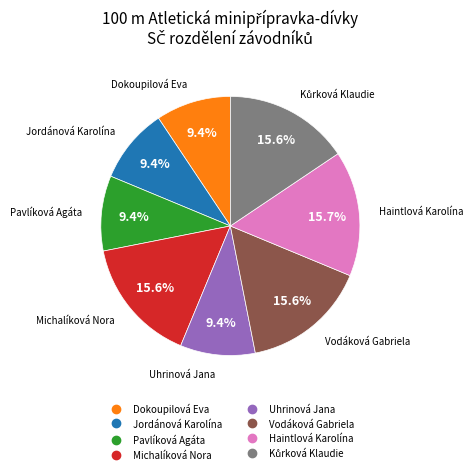

Is Vodáková Gabriela the majority of the pie?

No